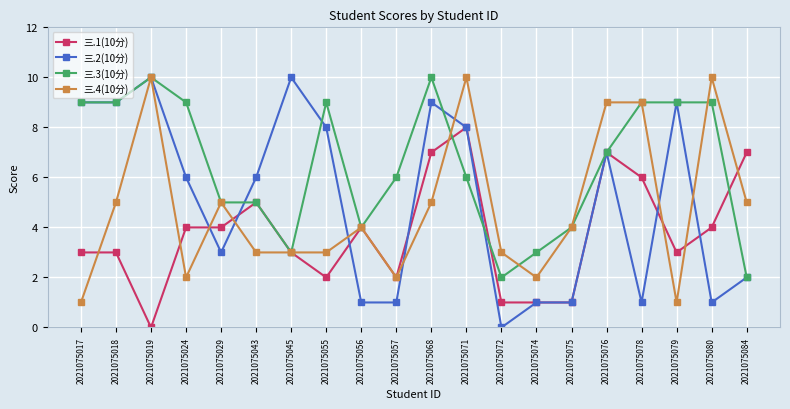

True or false: 三.1(10分) has more than 0 points higher than both neighbors.

True